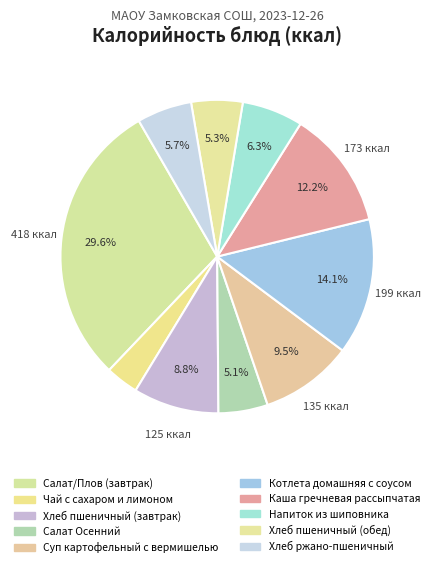

True or false: Хлеб пшеничный (завтрак) accounts for 9% of the total.

True